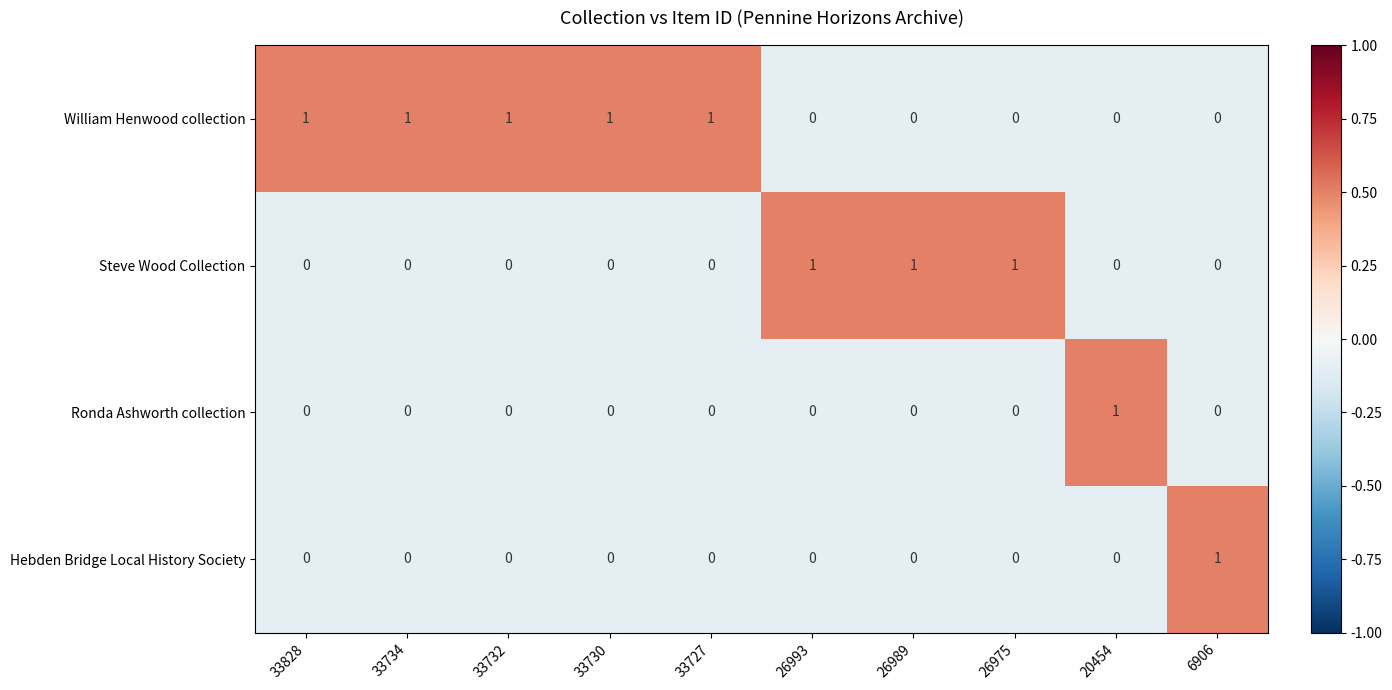

At how many categories does at least one series exceed 0?

10